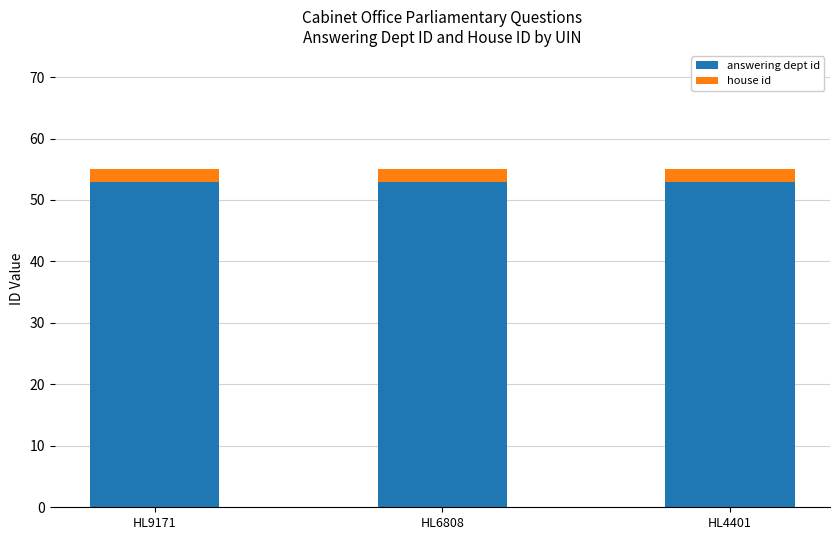

What is the highest value of the answering dept id series?

53